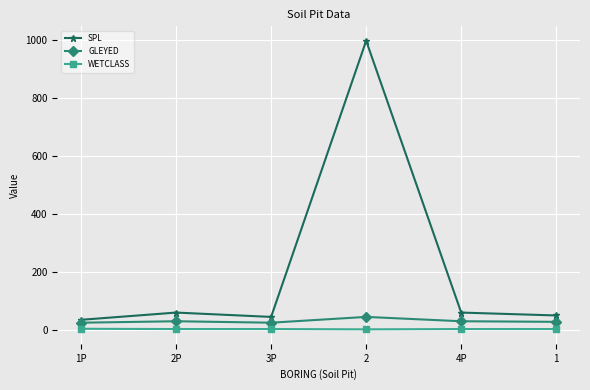

What are all the series names shown in the legend?

SPL, GLEYED, WETCLASS